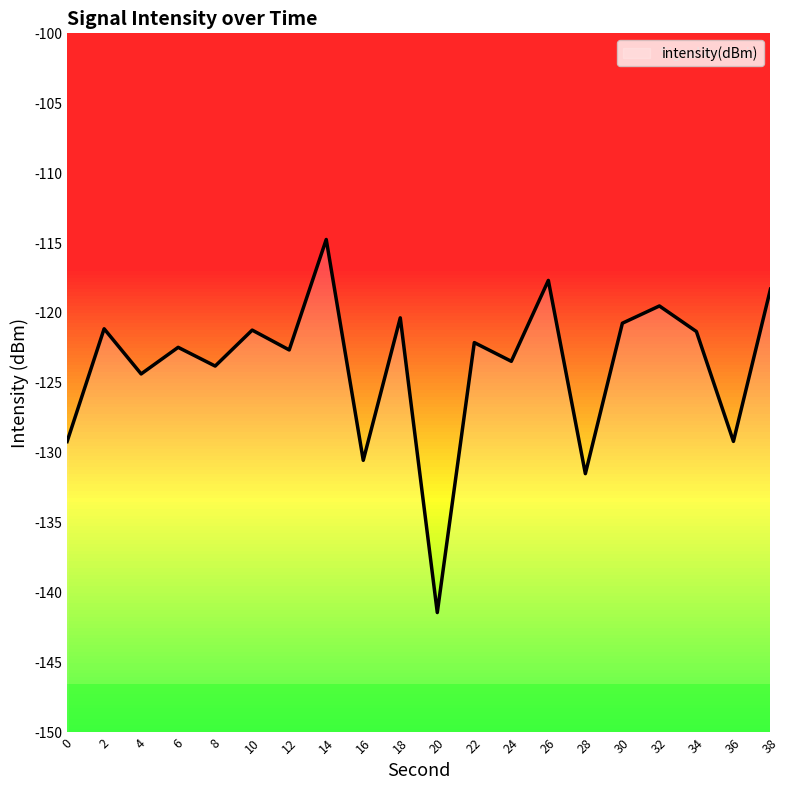

How many values are below -122?

11